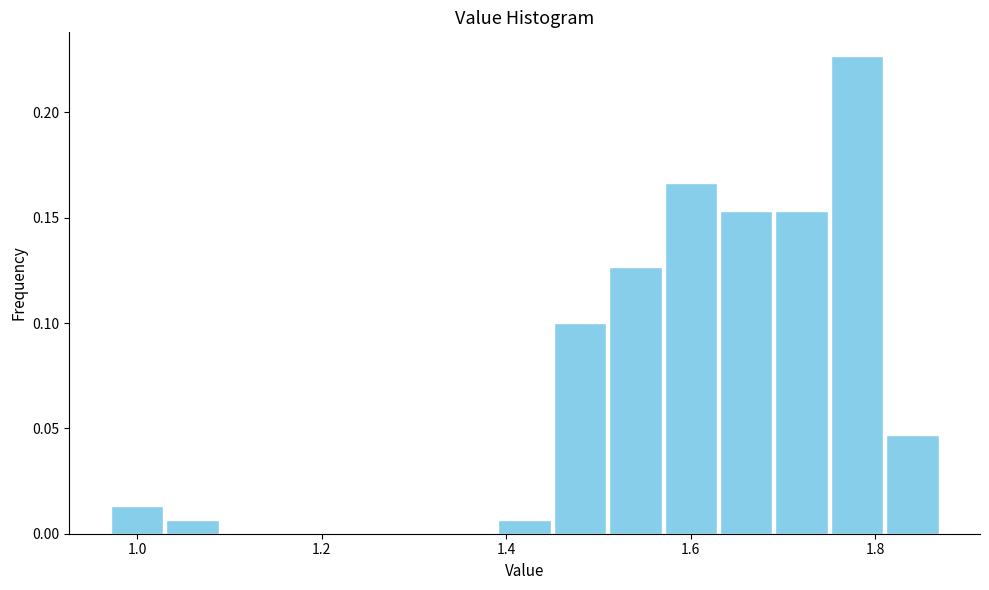

Around what value on the x-axis is the tallest bar? Give the approximate position of its centre, as read against the axis.

1.78